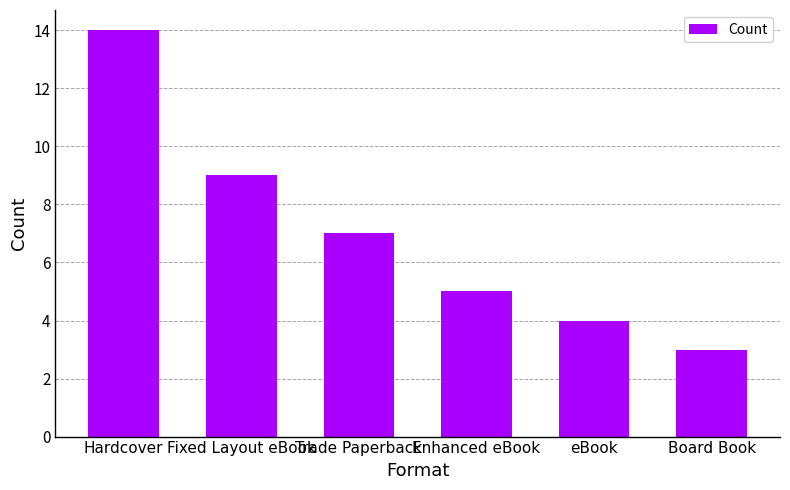

Rank the categories by value from lowest to highest.

Board Book, eBook, Enhanced eBook, Trade Paperback, Fixed Layout eBook, Hardcover